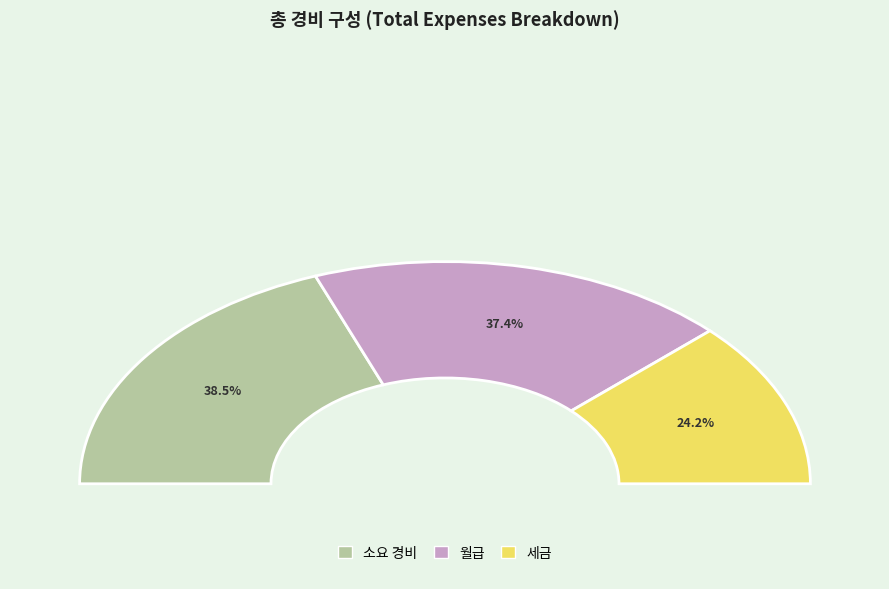

Between 세금 and 월급, which is larger?

월급